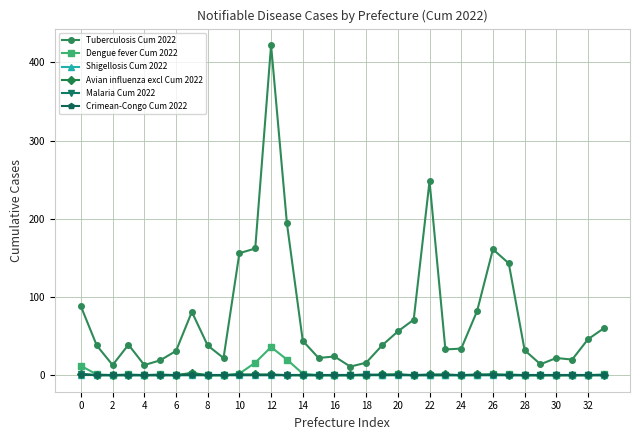

Which series has the largest range (max minus min)?

Tuberculosis Cum 2022